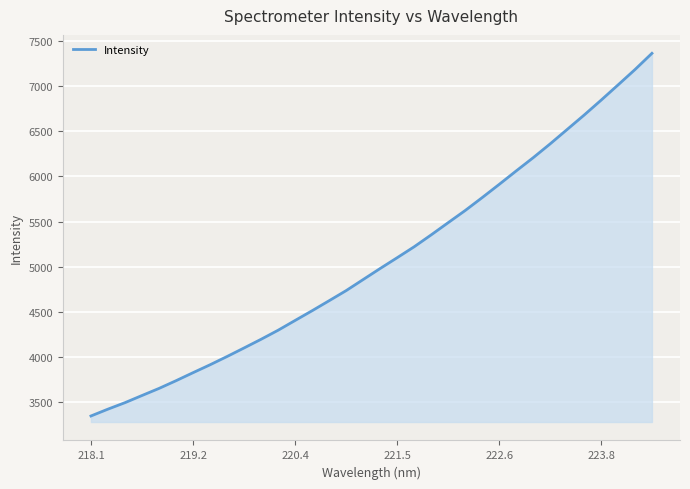

What is the difference between the maximum and minimum values?

4016.7